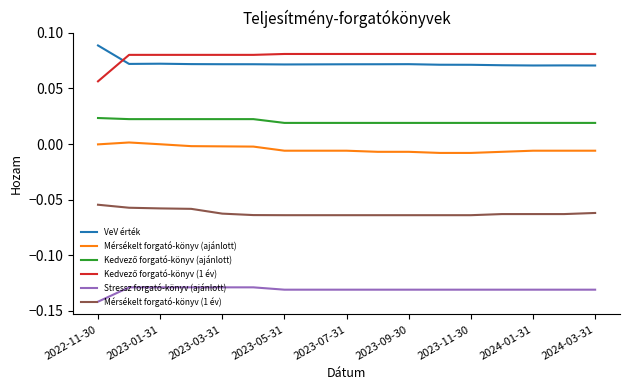

Is this an area chart (filled region under the line)?

No